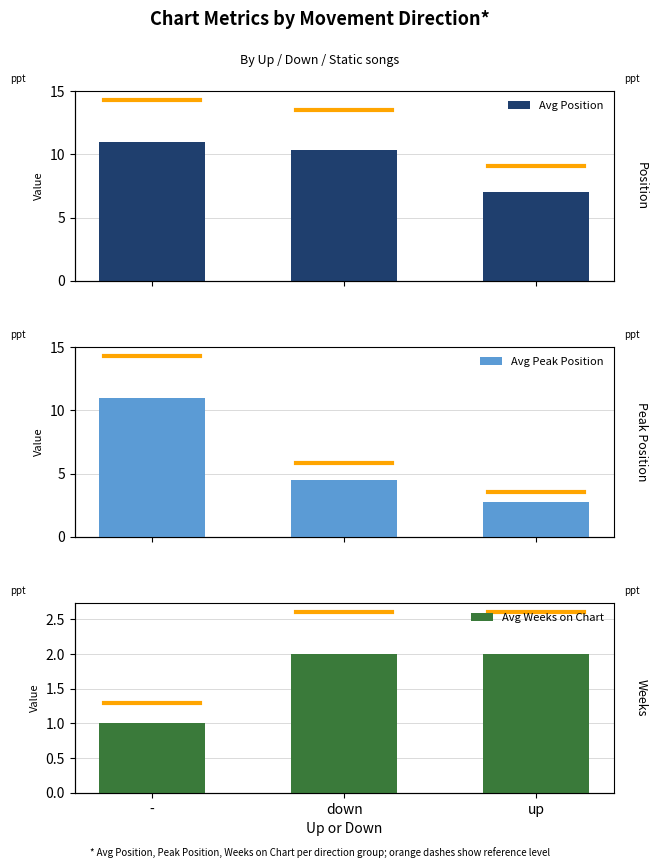

What are all the series names shown in the legend?

Avg Position, Avg Peak Position, Avg Weeks on Chart